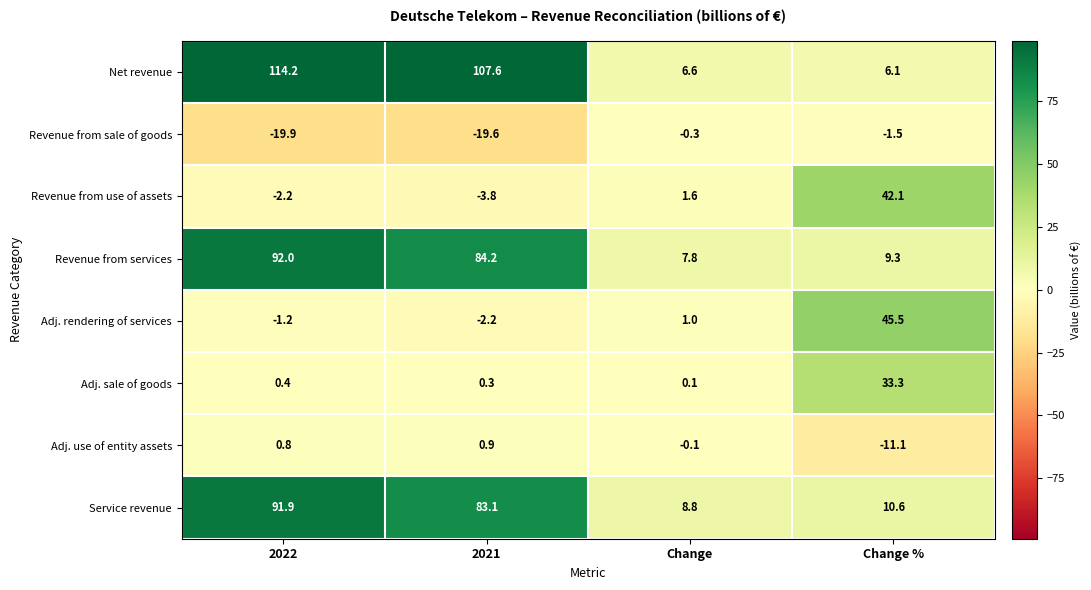

At 2022, list the series in order from smallest to largest.

Revenue from sale of goods, Revenue from use of assets, Adj. rendering of services, Adj. sale of goods, Adj. use of entity assets, Service revenue, Revenue from services, Net revenue